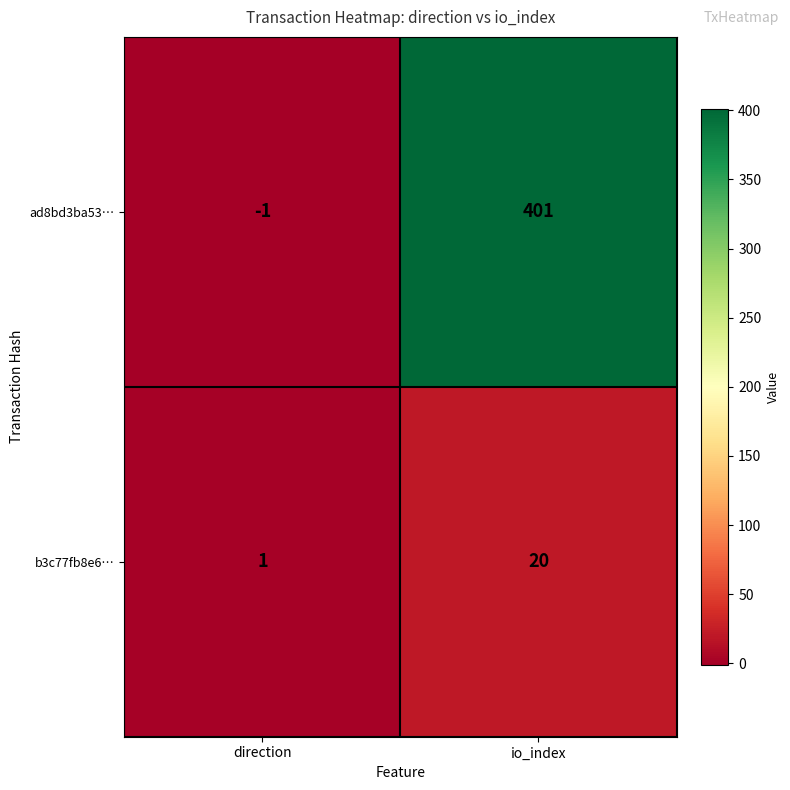

Which series changed the most between direction and io_index?

ad8bd3ba53…